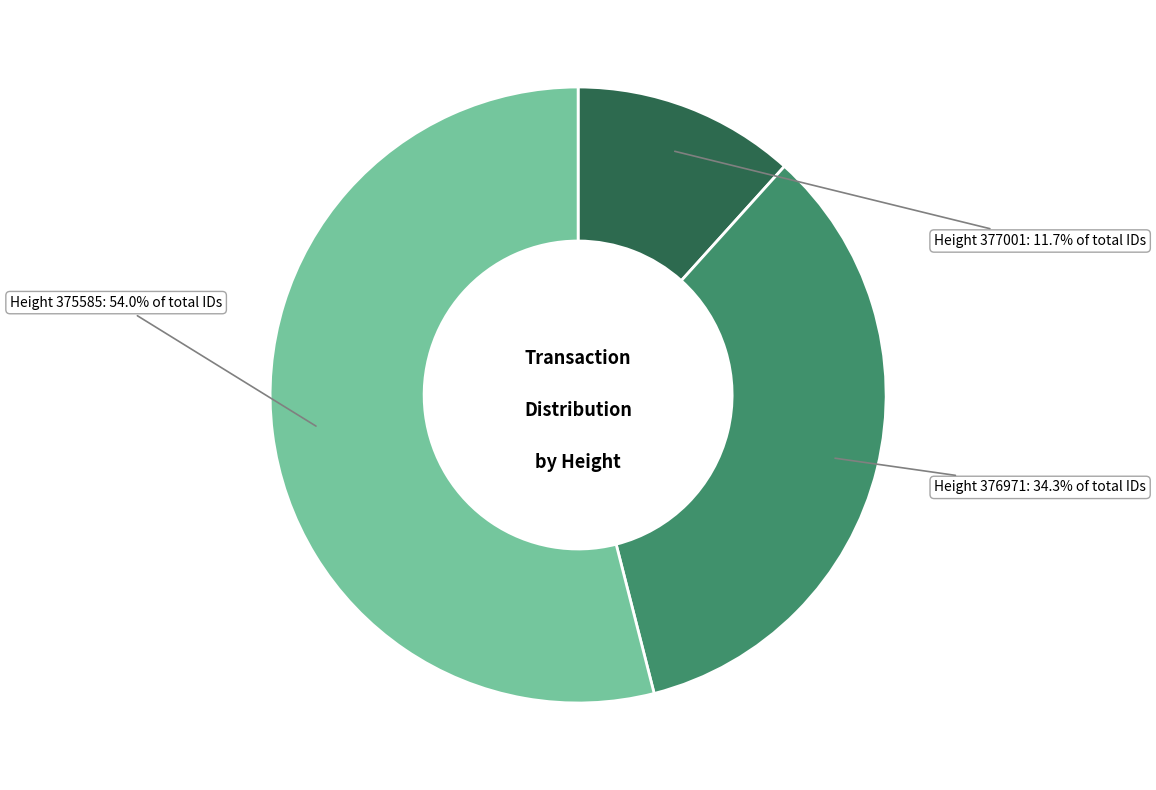

To the nearest percent, what portion does Height 376971 represent?

34%